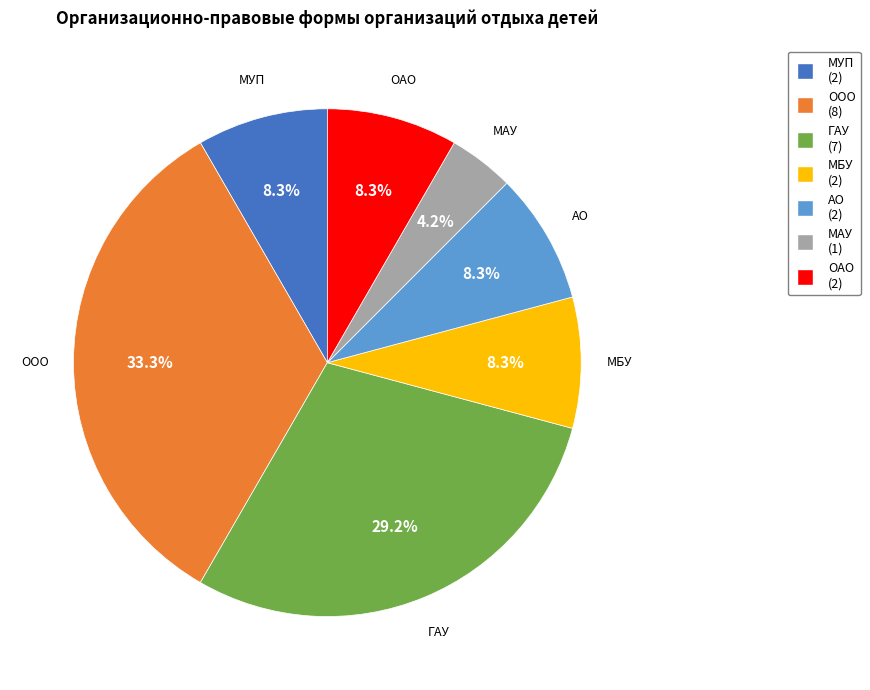

What percentage do ООО and МАУ together represent?

37.5%